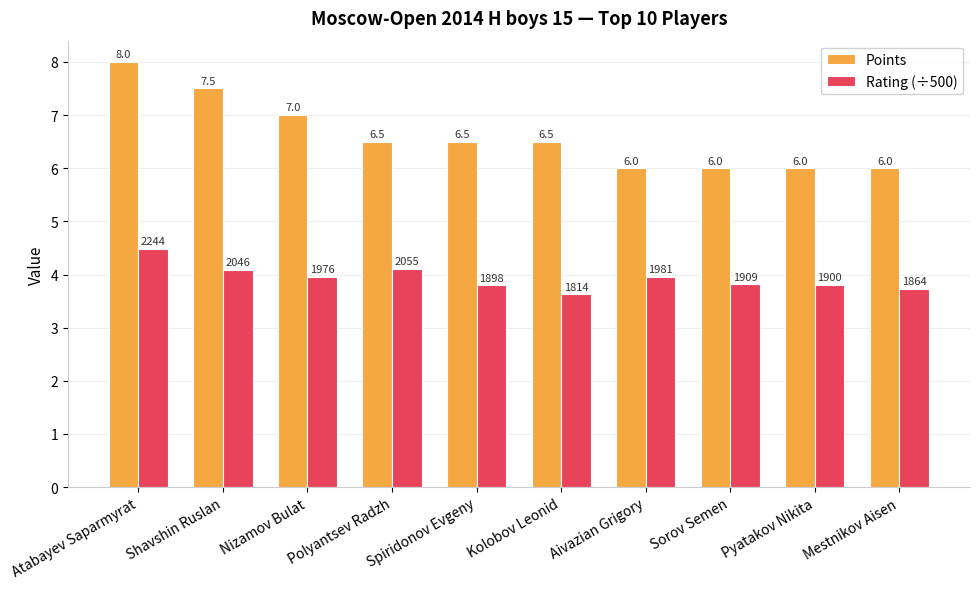

Rank the series by their maximum value, from lowest to highest.

Rating (÷500), Points